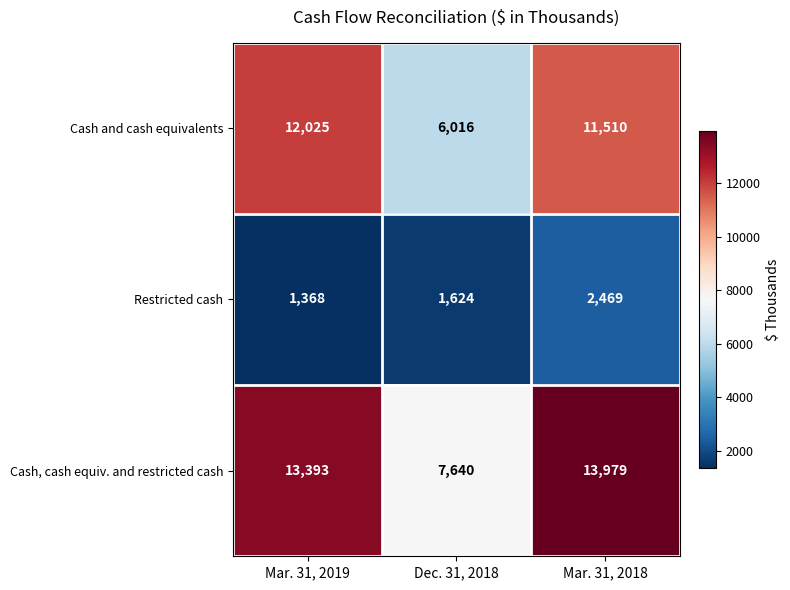

Count the Restricted cash values in the range 1368 to 2469.

3